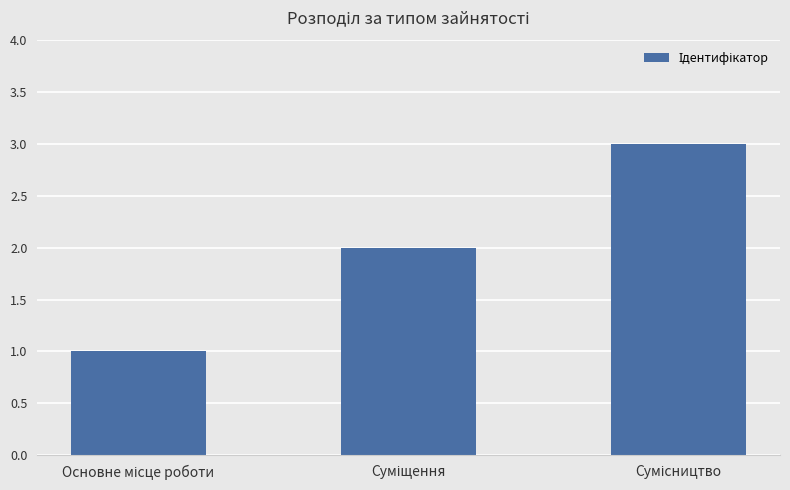

What is the greatest value displayed?

3